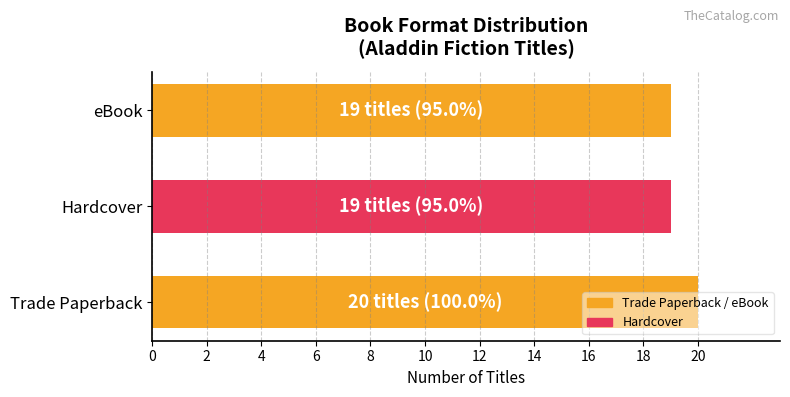

How many distinct data groups are displayed?

1